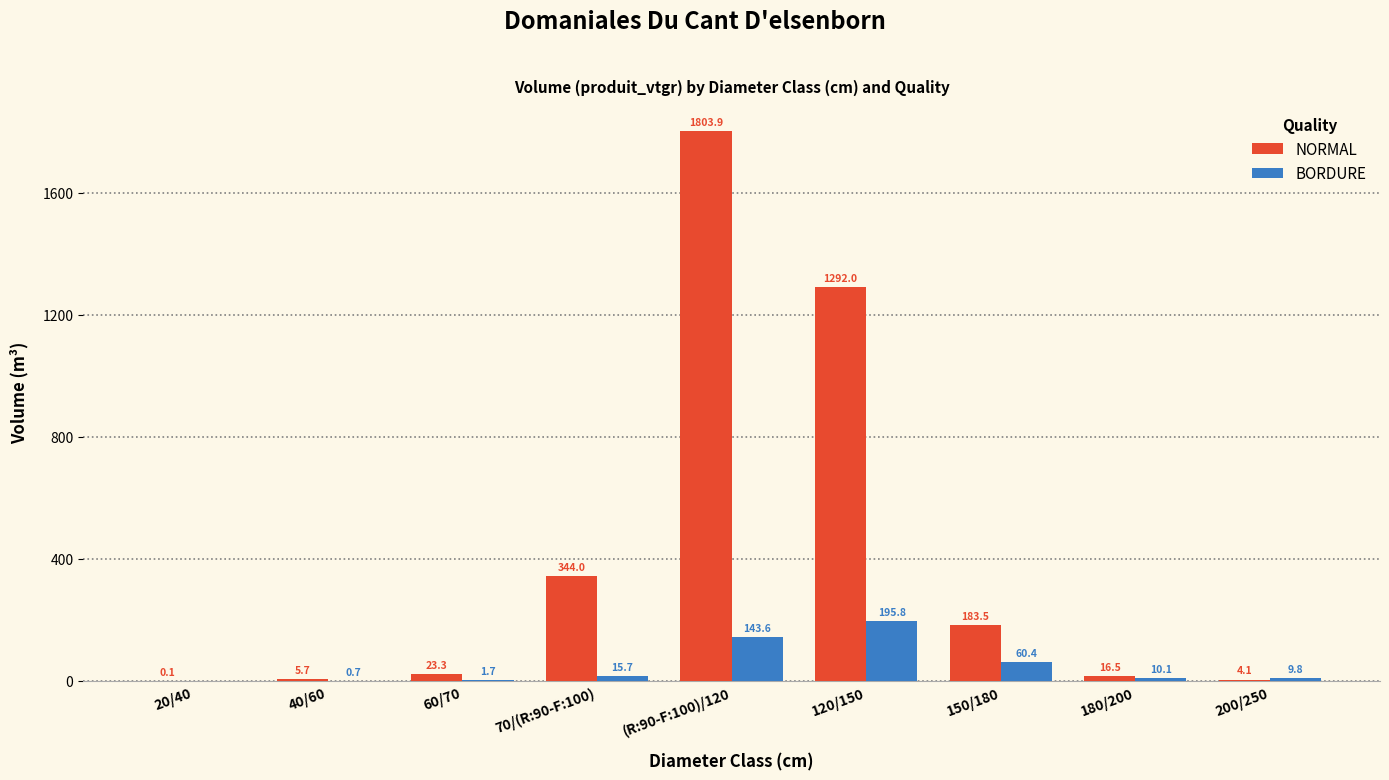

The value of BORDURE at 60/70 is 1.7. True or false?

True